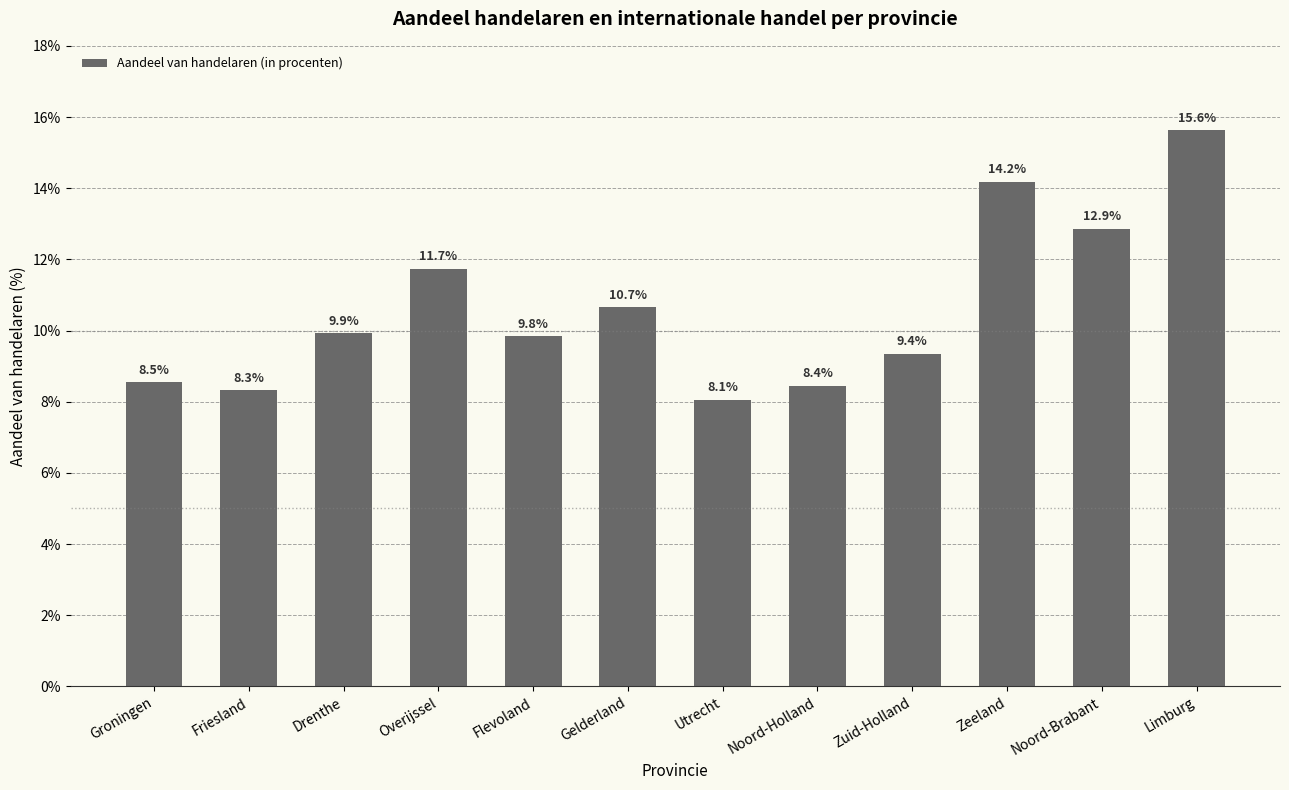

Does the chart contain any negative values?

No